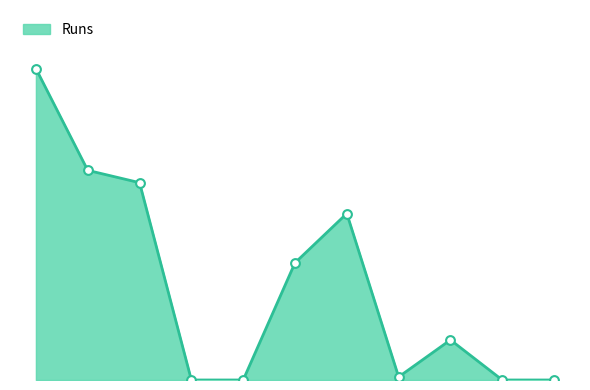

Does the chart have visible grid lines?

No